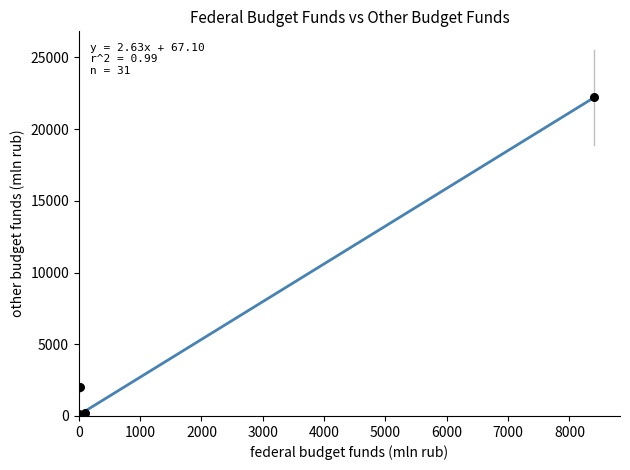

What Y value in the scatter plot is closest to 11104?

1988.7